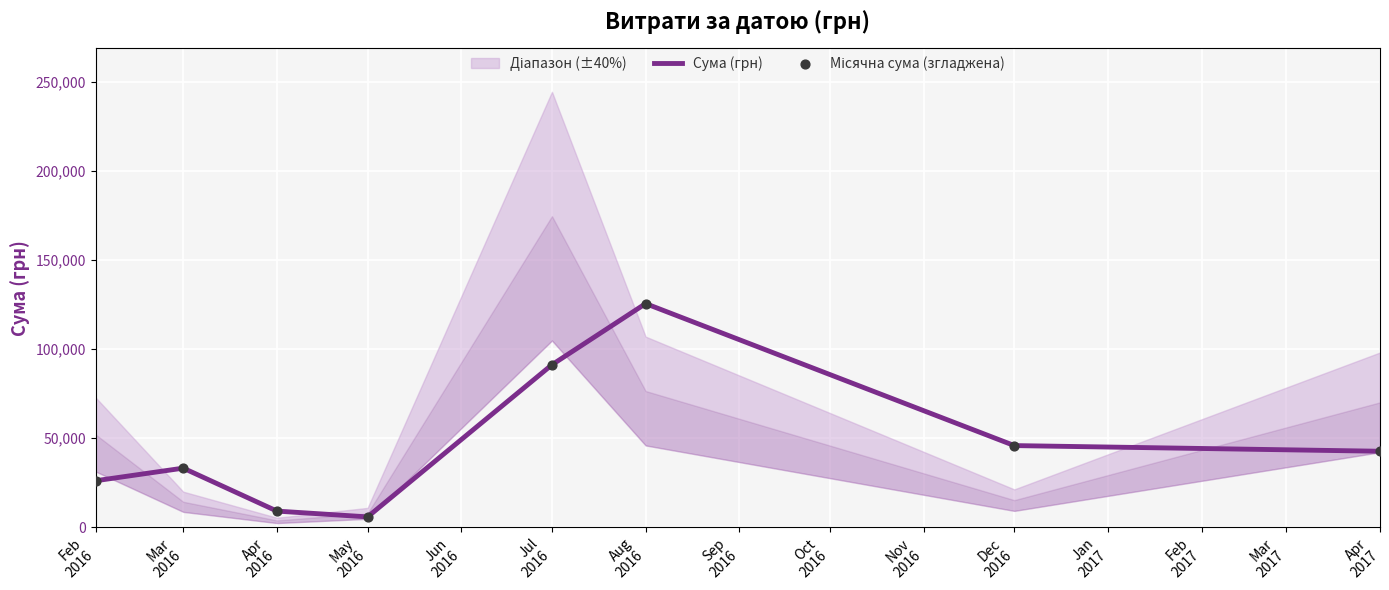

What is the lowest value of the Сума (грн) series?

5678.0